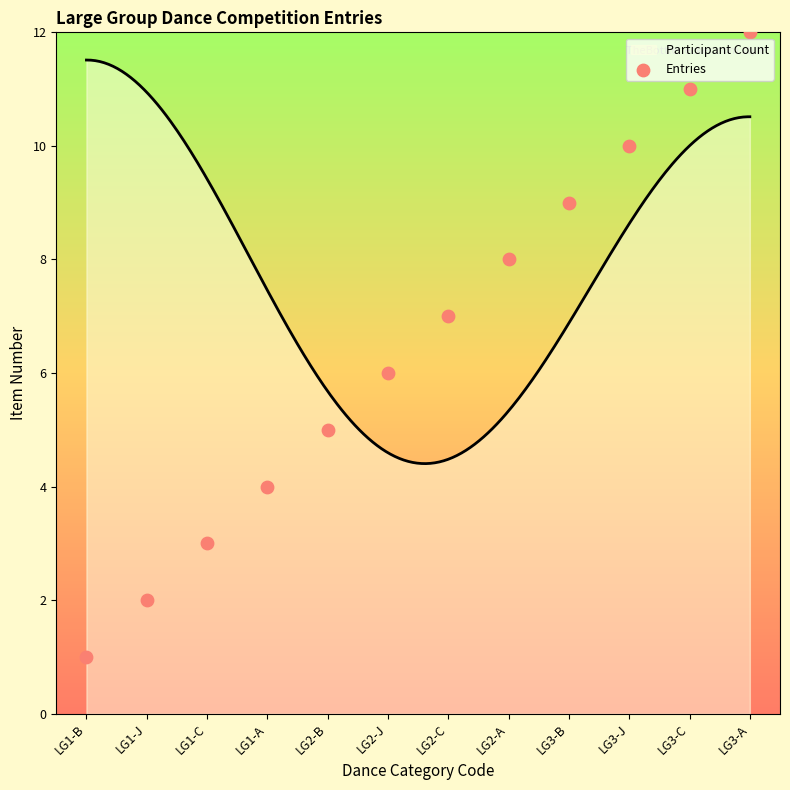

What is the ratio of the value at LG1-A to the value at LG3-J?

0.4